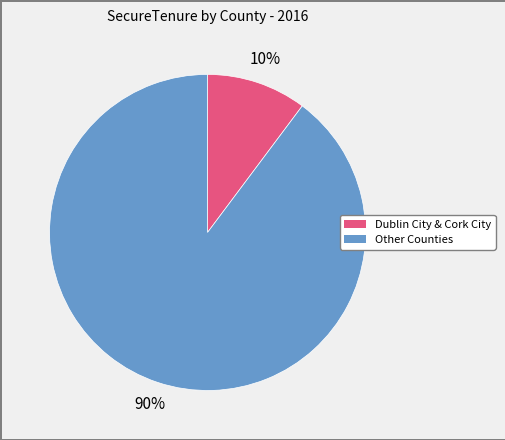

To the nearest percent, what is the difference between the largest and smallest slice percentages?

80%